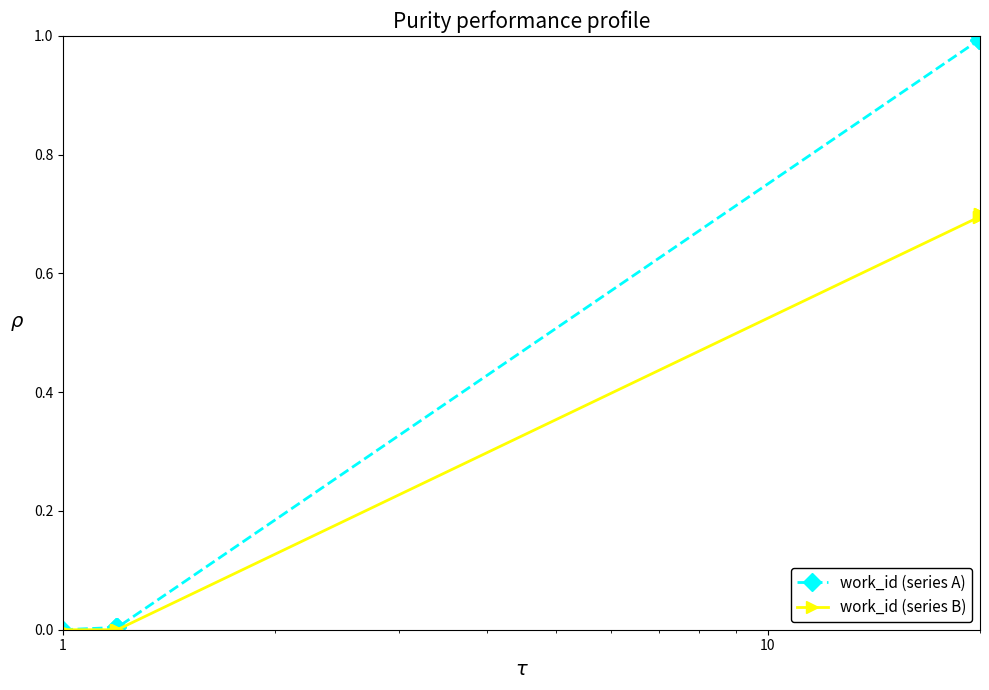

What is the maximum value for work_id (series B)?

0.7